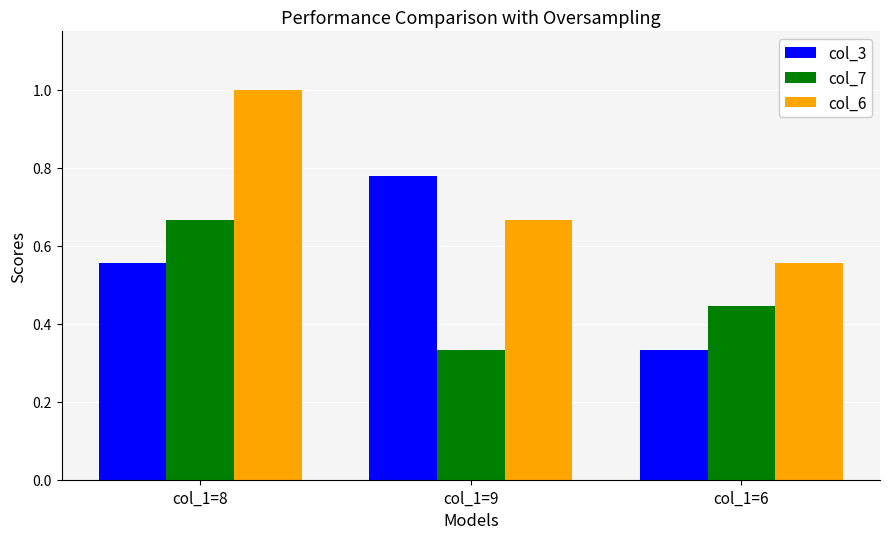

What position from the right is col_1=6?

1